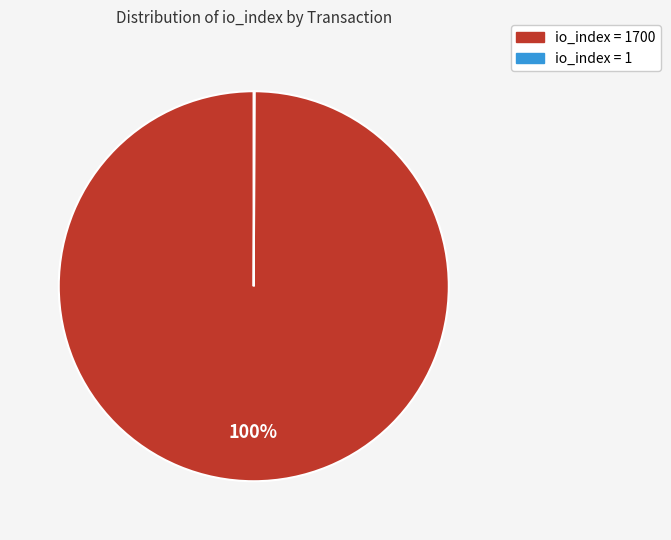

To the nearest percent, what is the average slice percentage?

50%